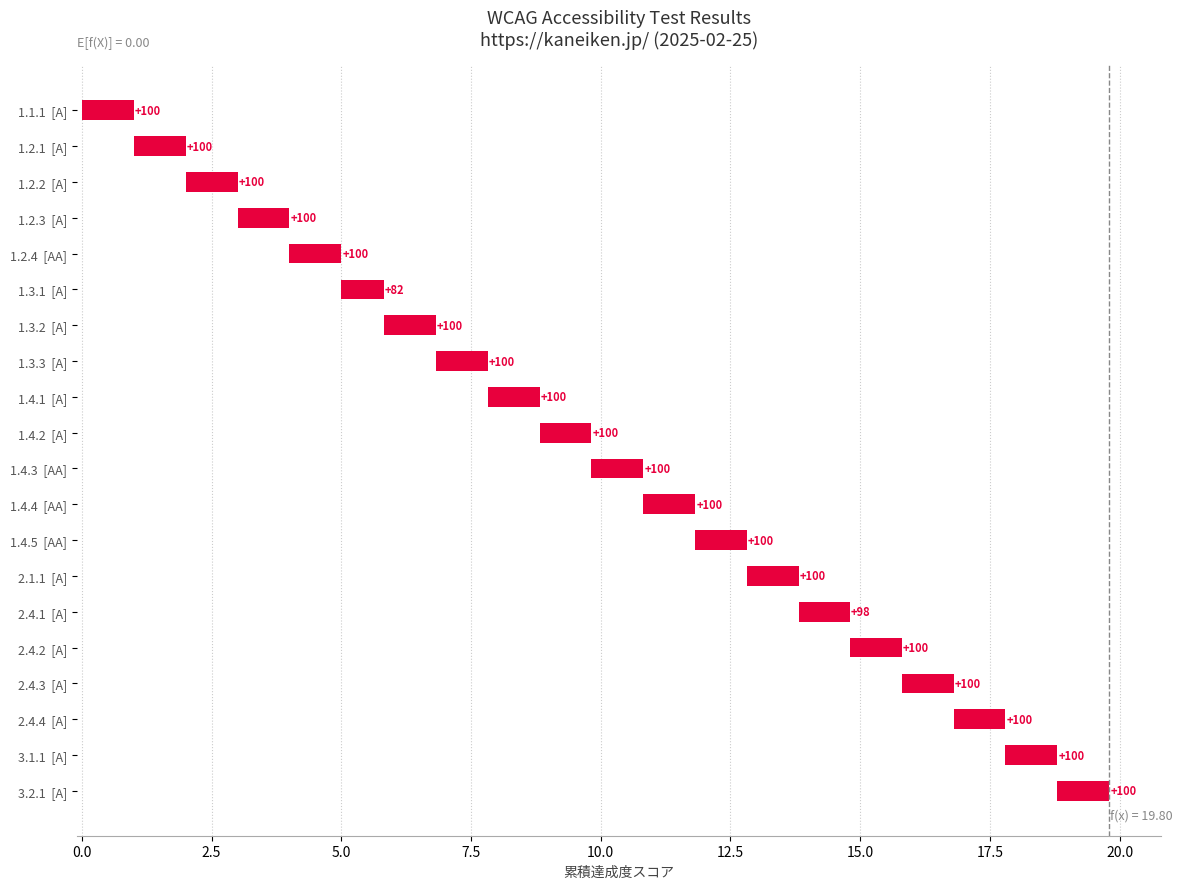

What is the difference between the second highest and minimum values?

0.2